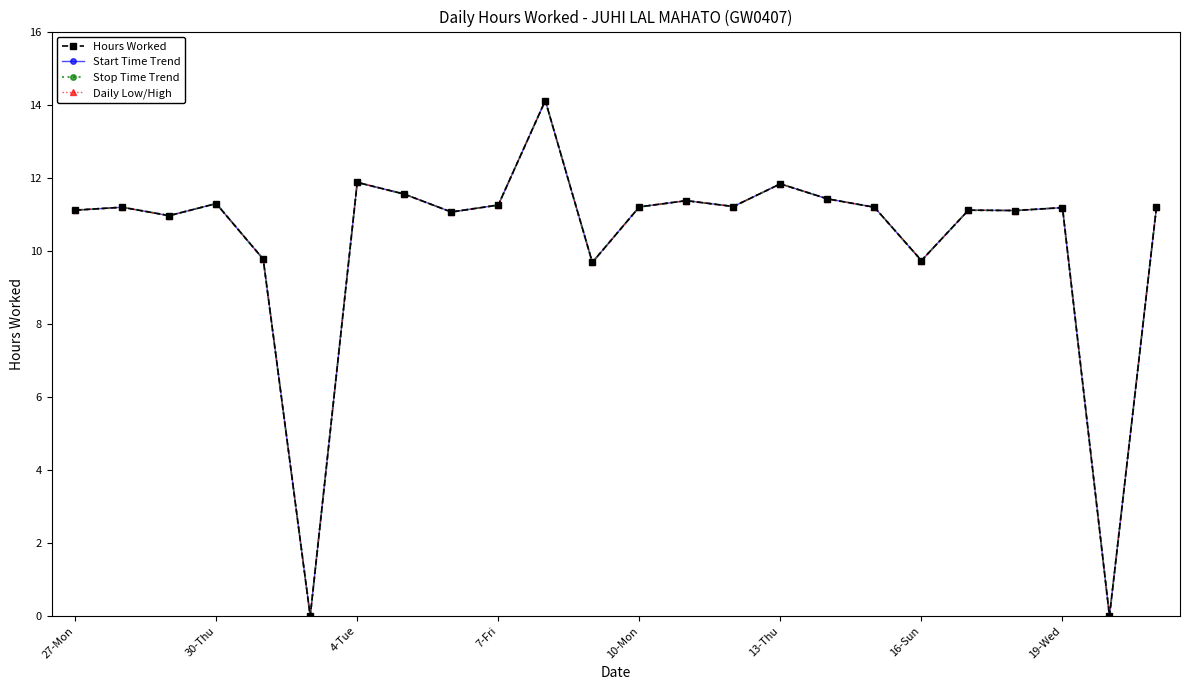

Where does the Start Time Trend series first go above 11?

27-Mon